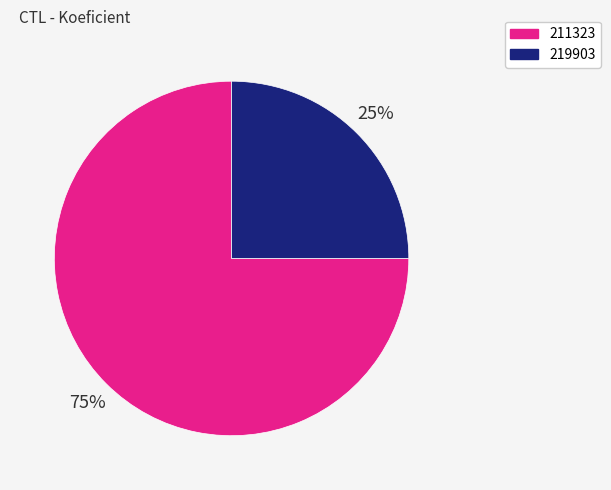

What is the ratio of the value at 211323 to the value at 219903?

3.0